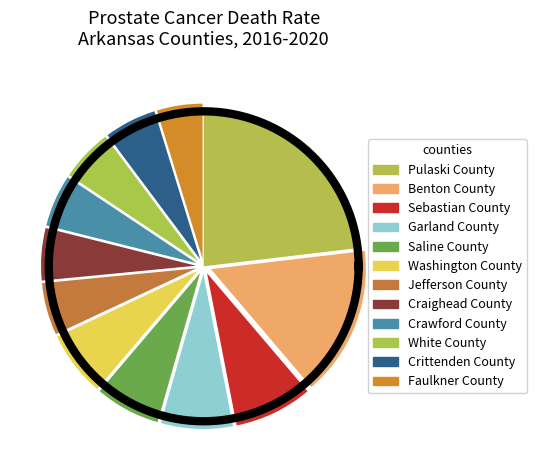

To the nearest percent, what is the difference between the Craighead County and Washington County slice percentages?

1%